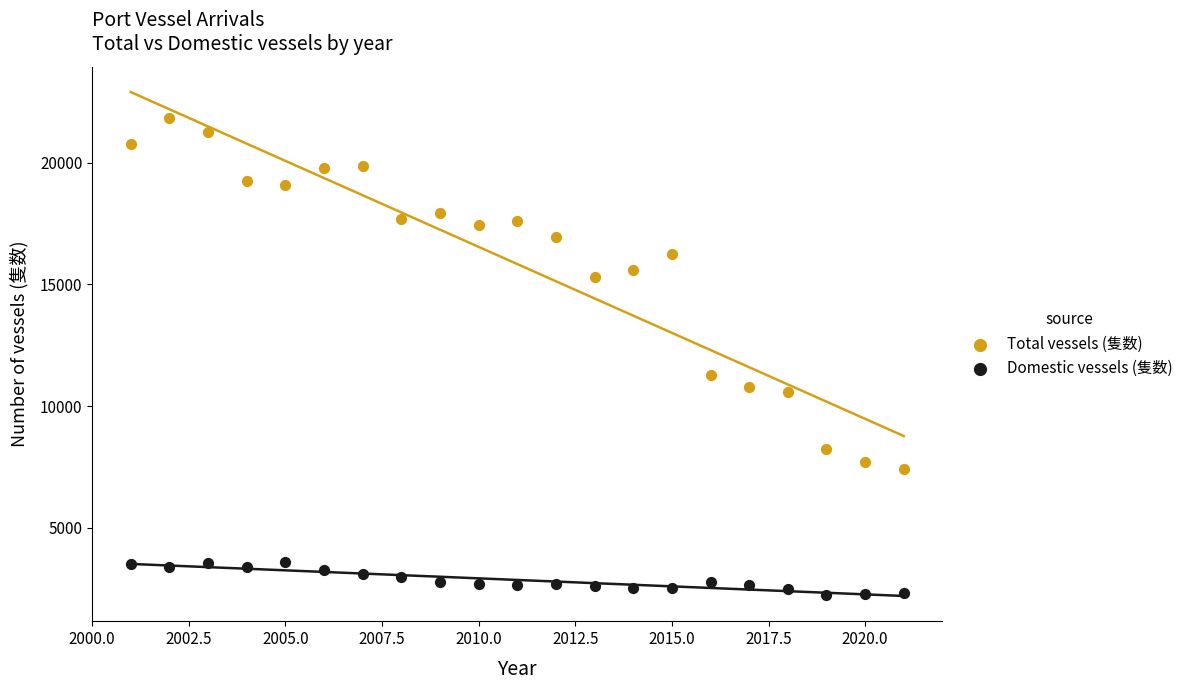

What are all the series names shown in the legend?

Total vessels (隻数), Domestic vessels (隻数)